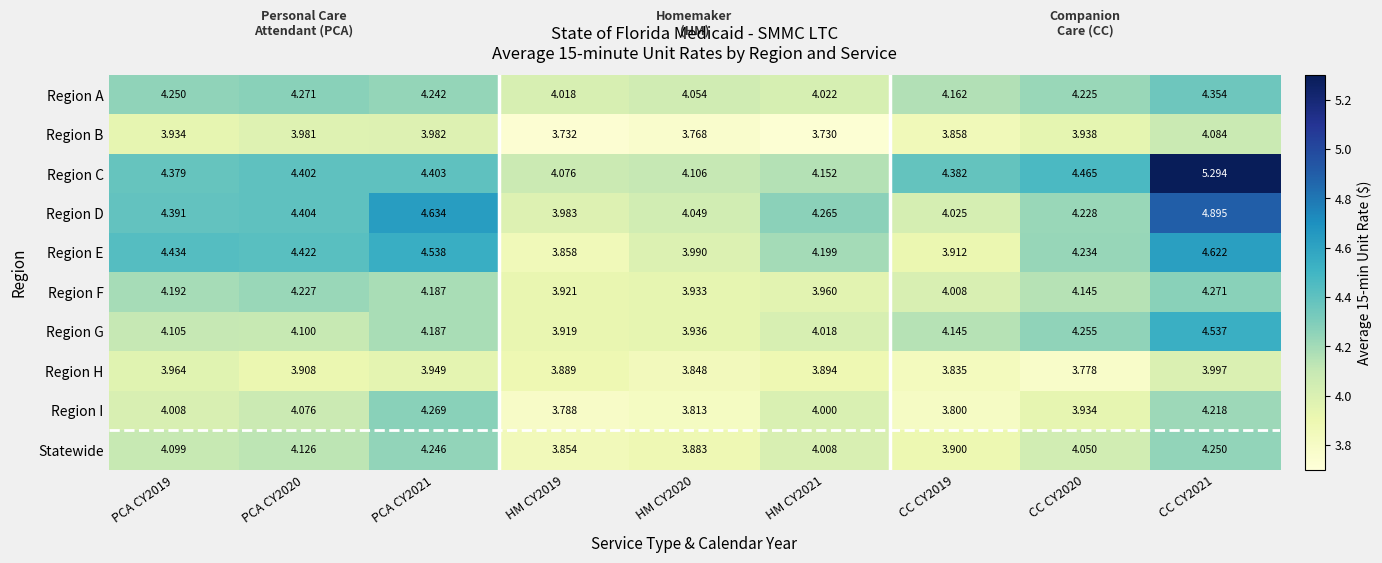

List the series in order of their peak value, lowest first.

Region H, Region B, Statewide, Region I, Region F, Region A, Region G, Region E, Region D, Region C